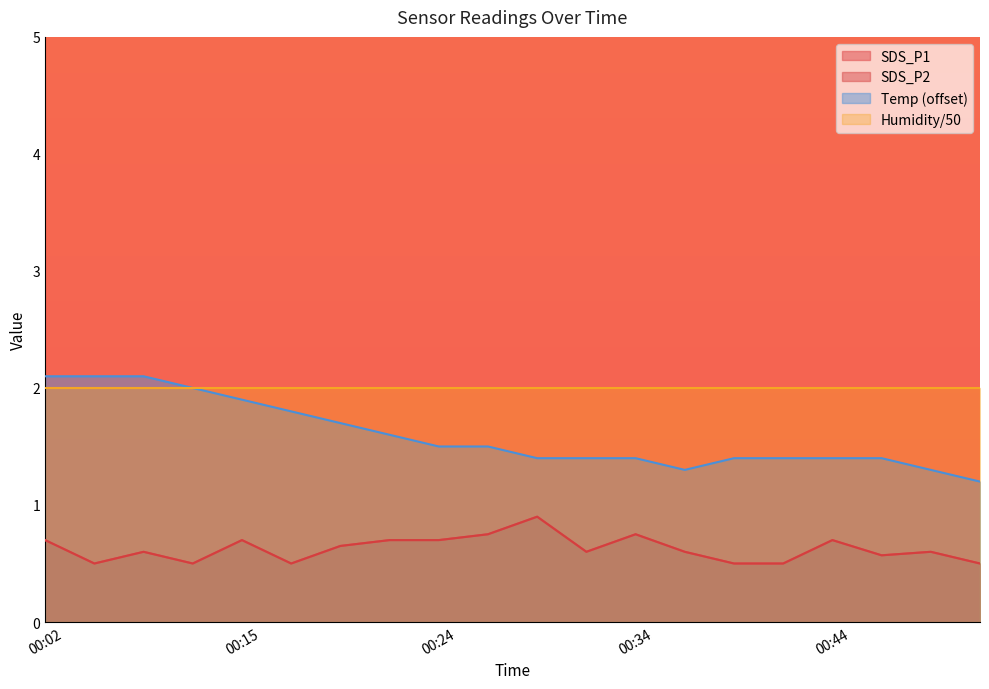

What is the average value of the SDS_P2 series?

0.6